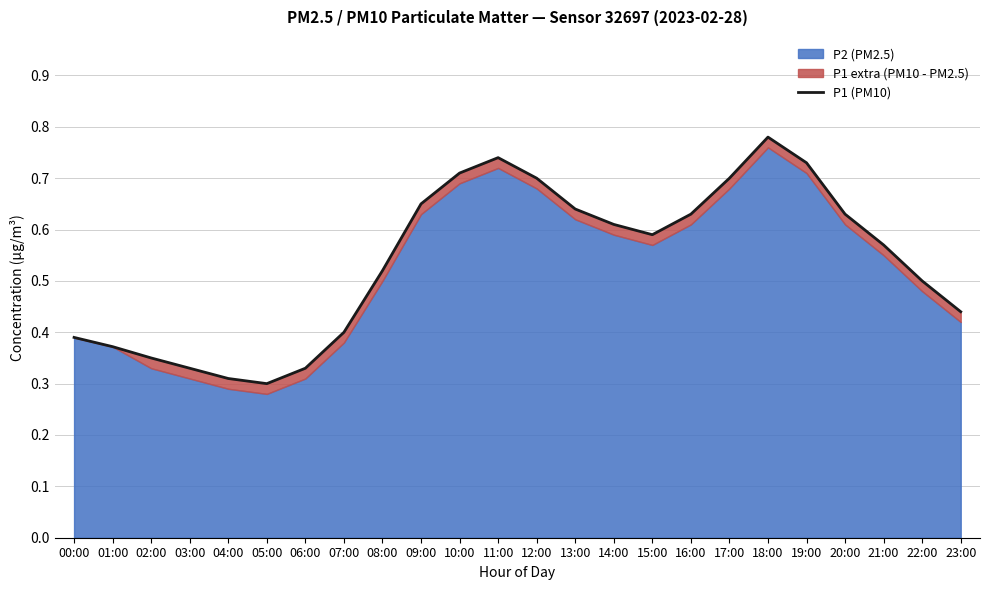

Reading left to right, transcribe all the data shown in this chart.

0.4	0.4	0.3	0.3	0.3	0.3	0.3	0.4	0.5	0.7	0.7	0.7	0.7	0.6	0.6	0.6	0.6	0.7	0.8	0.7	0.6	0.6	0.5	0.4